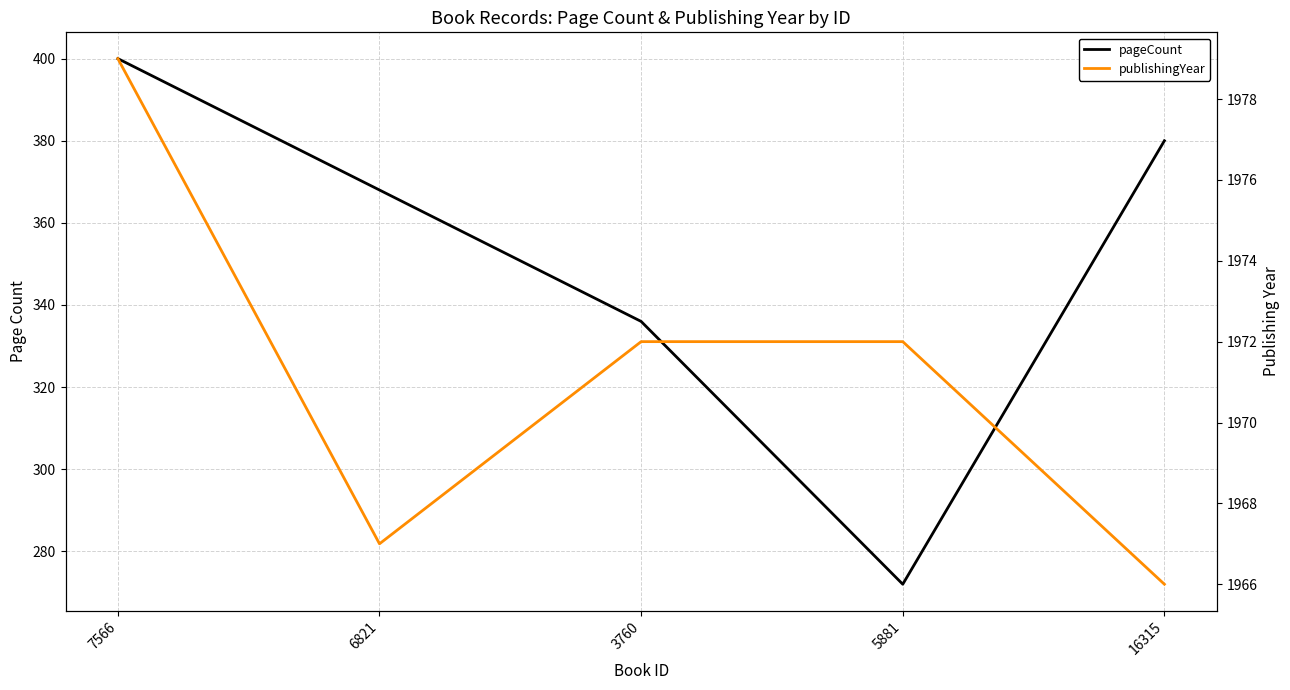

Does the chart have visible grid lines?

Yes